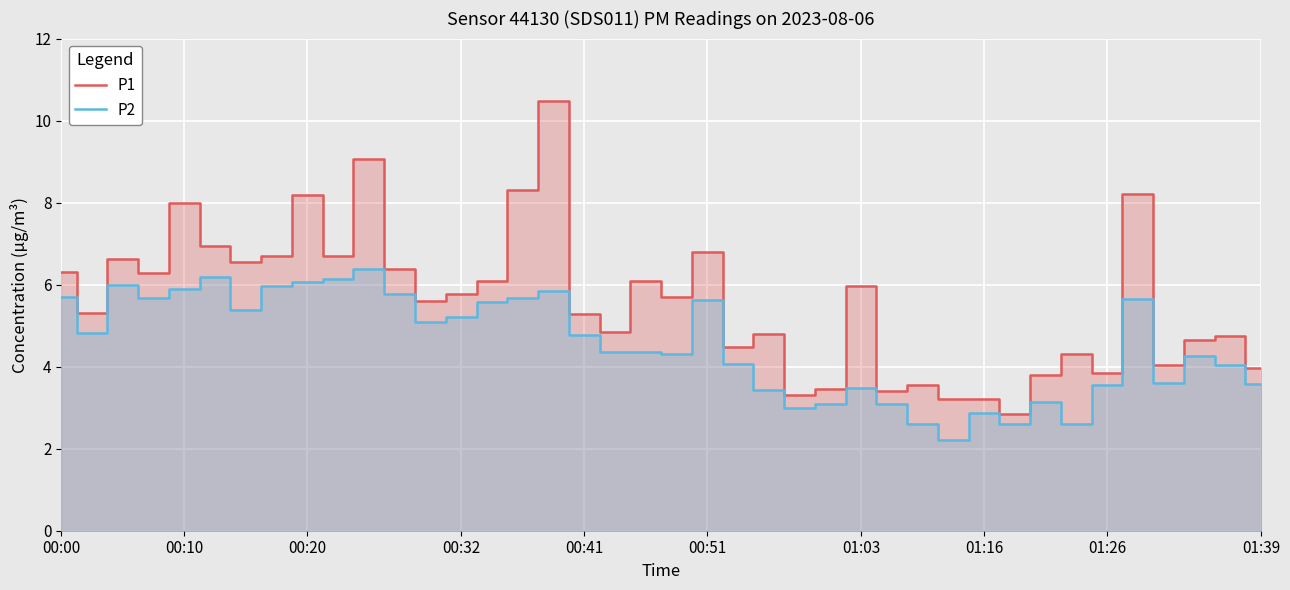

True or false: P2 and P1 cross at least once.

False